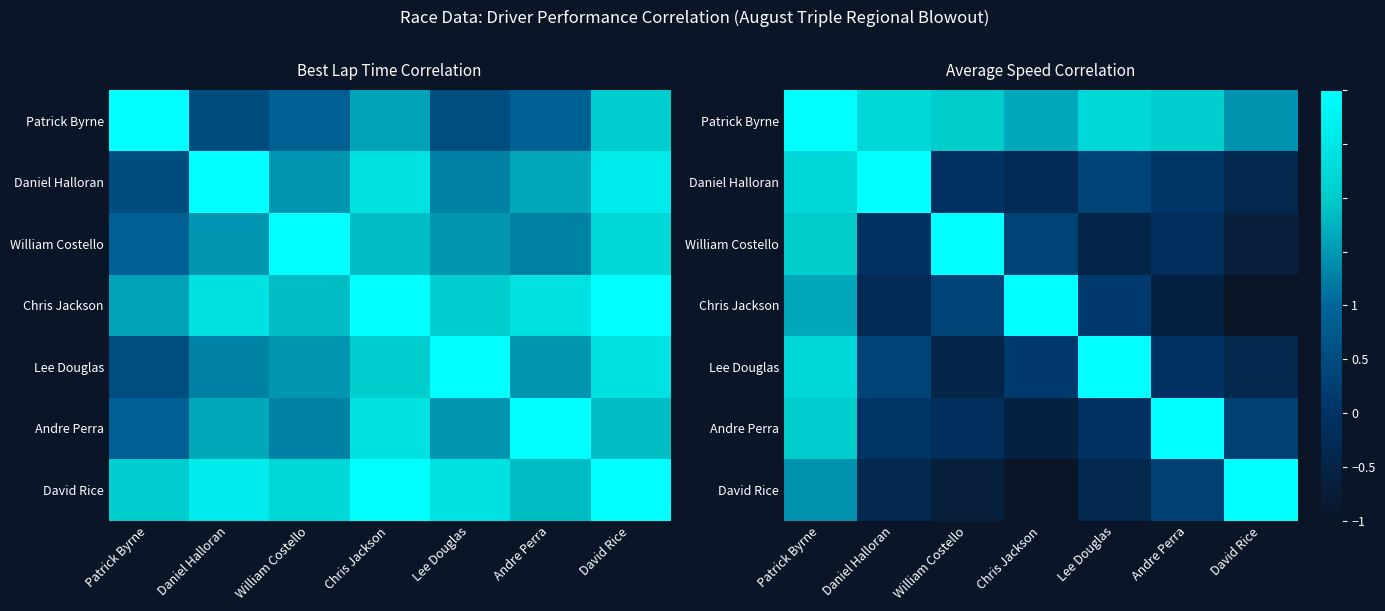

How many series are shown in this chart?

7